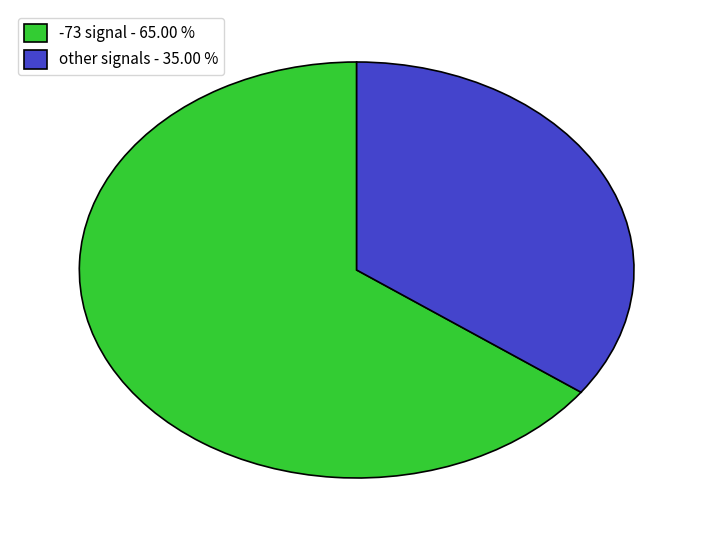

Which category has the smallest portion of the pie?

other signals - 35.00 %